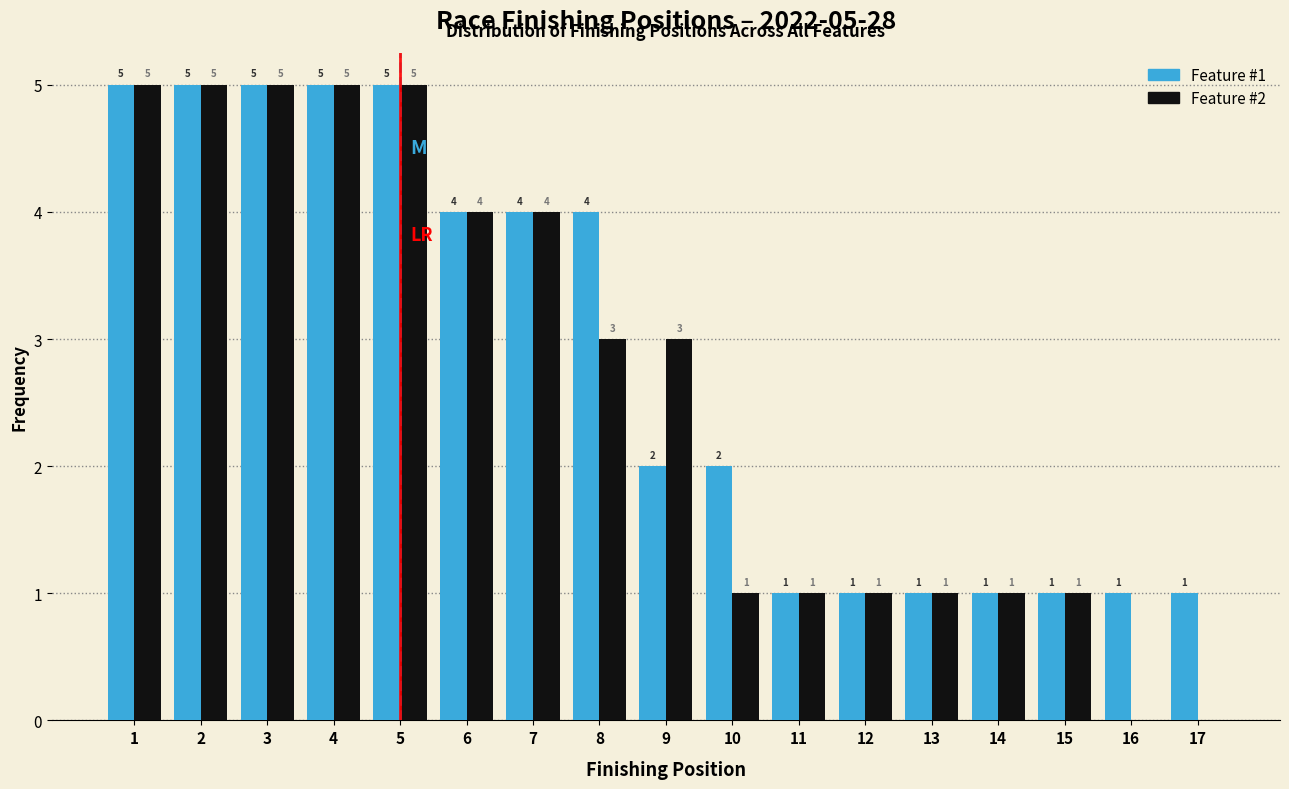

Reading right to left, what are all the values shown in this chart?

Feature #1: 17=1	16=1	15=1	14=1	13=1	12=1	11=1	10=2	9=2	8=4	7=4	6=4	5=5	4=5	3=5	2=5	1=5
Feature #2: 17=0	16=0	15=1	14=1	13=1	12=1	11=1	10=1	9=3	8=3	7=4	6=4	5=5	4=5	3=5	2=5	1=5